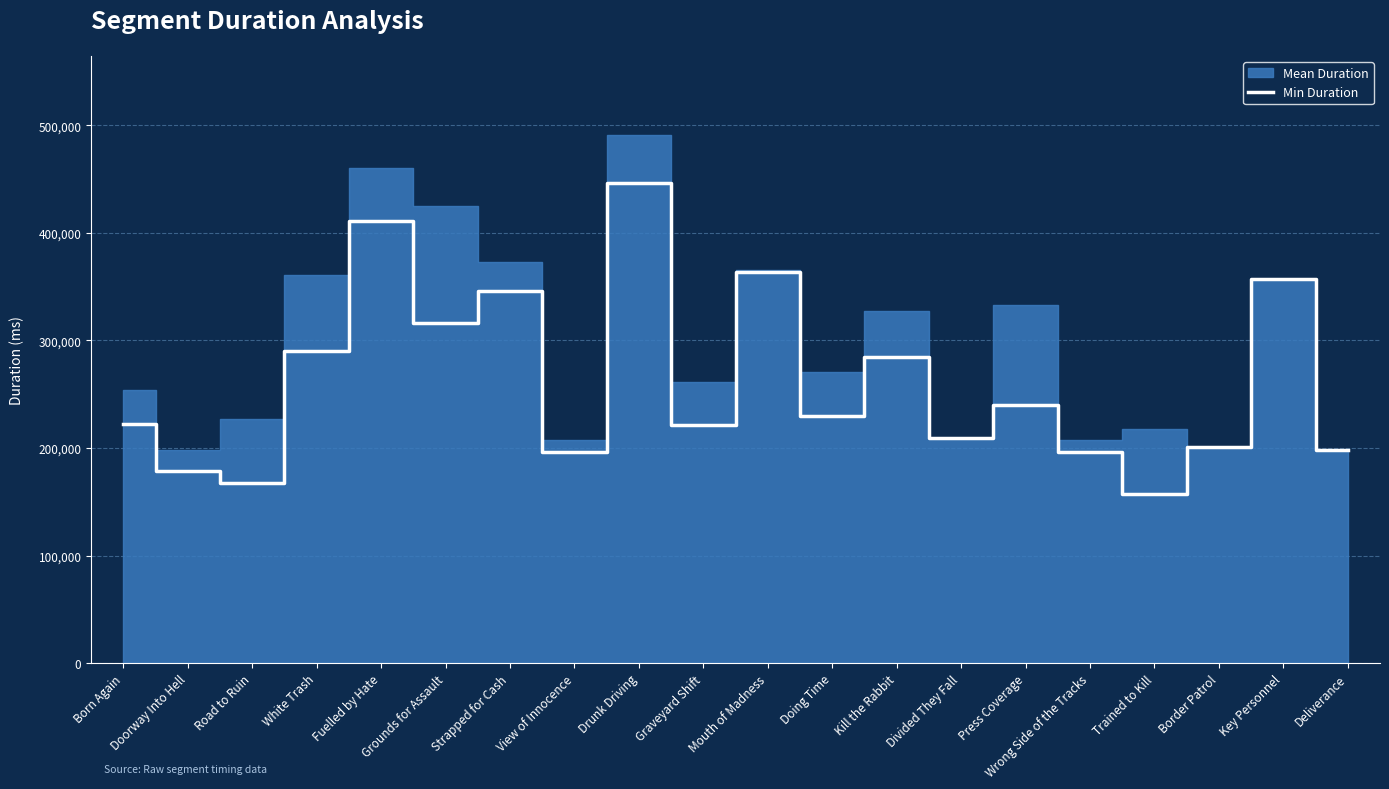

The chart shows a value of 702907 at Drunk Driving. True or false?

False